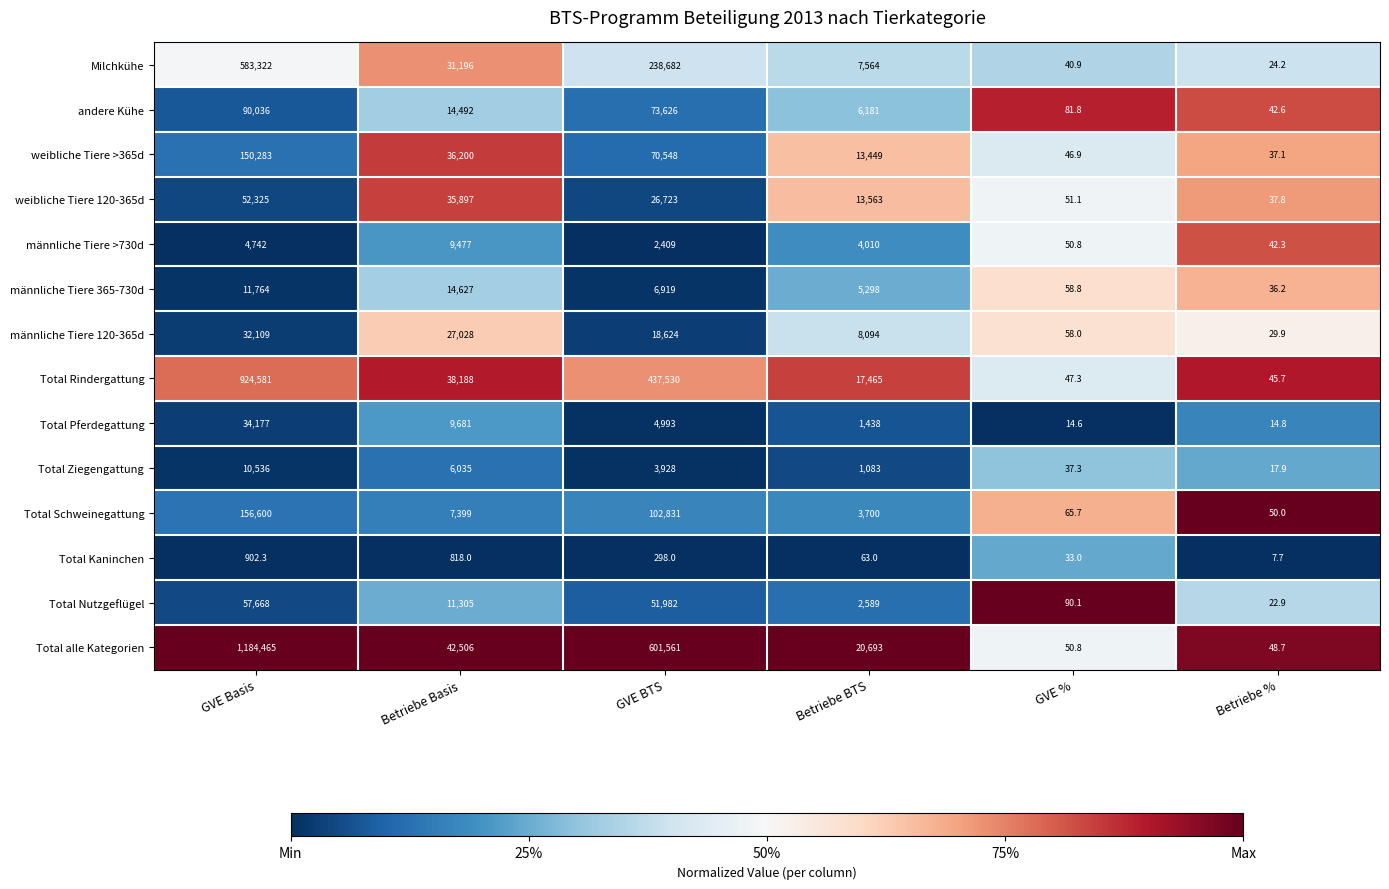

How many data points does each series have?

6